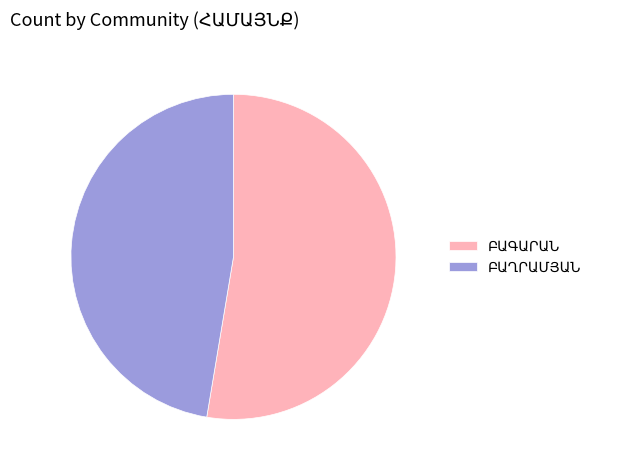

Does any single category account for the majority?

Yes